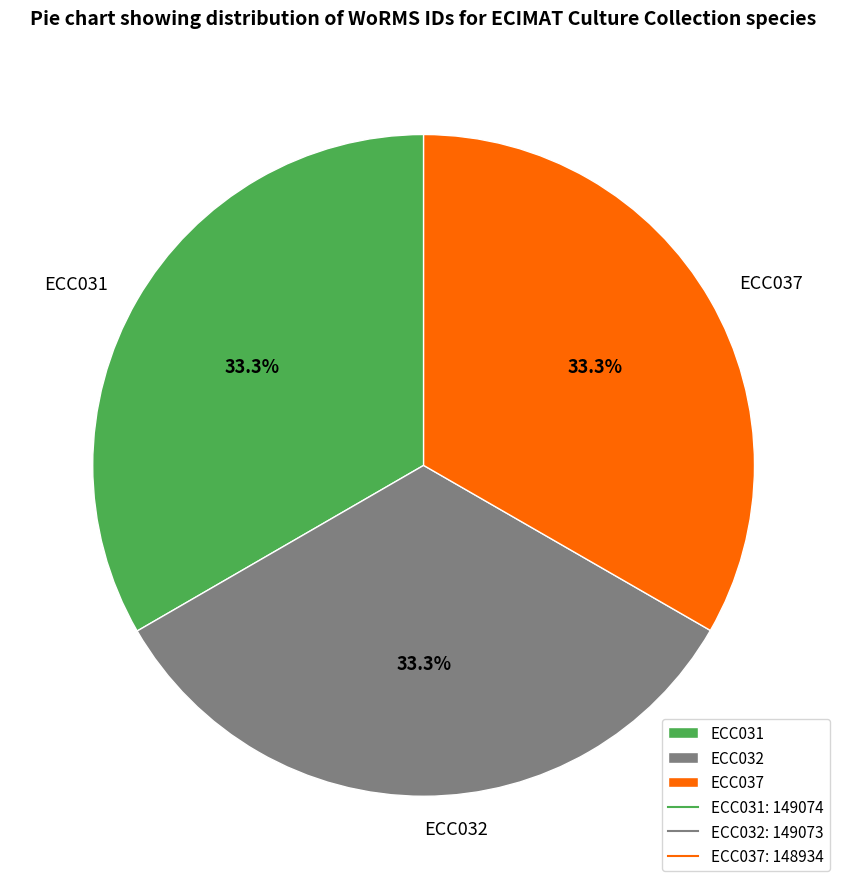

What percentage is the ECC037 slice, to the nearest percent?

33%